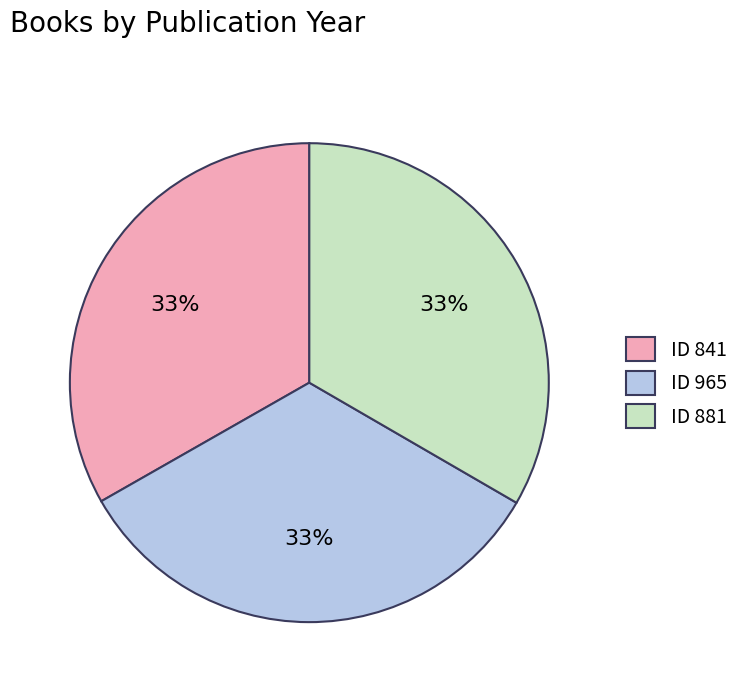

To the nearest percent, what percentage of the pie is ID 965?

33%